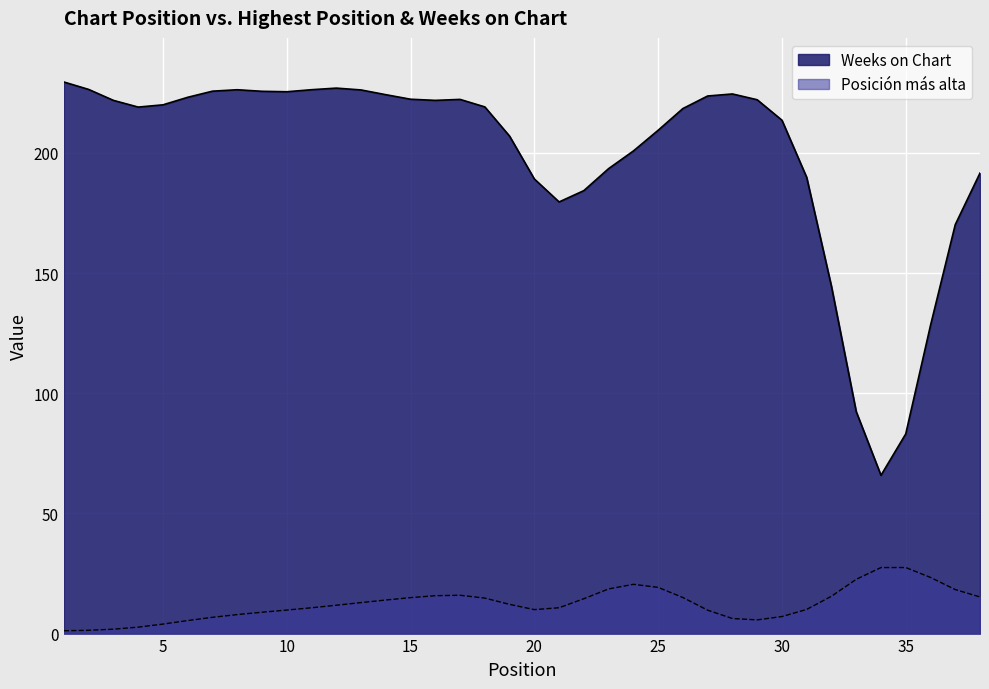

What is the value of the Weeks on Chart point at the 13th from the left?

229